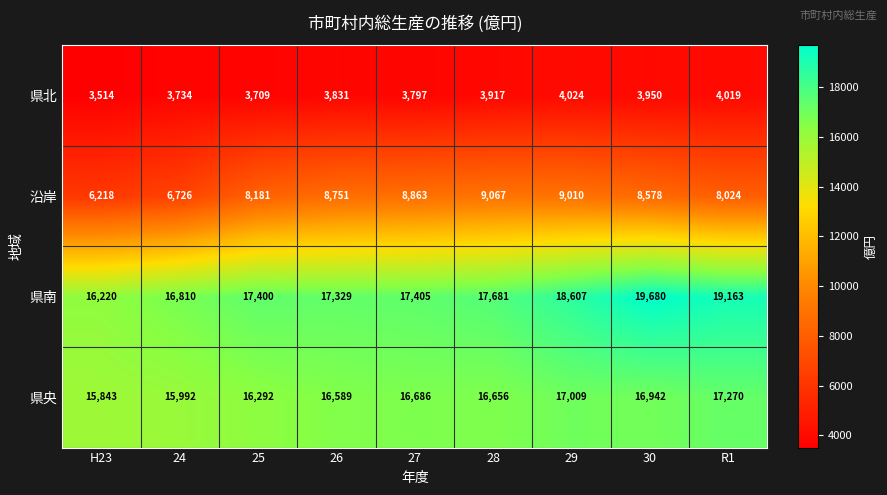

At how many categories does at least one series exceed 11446?

9